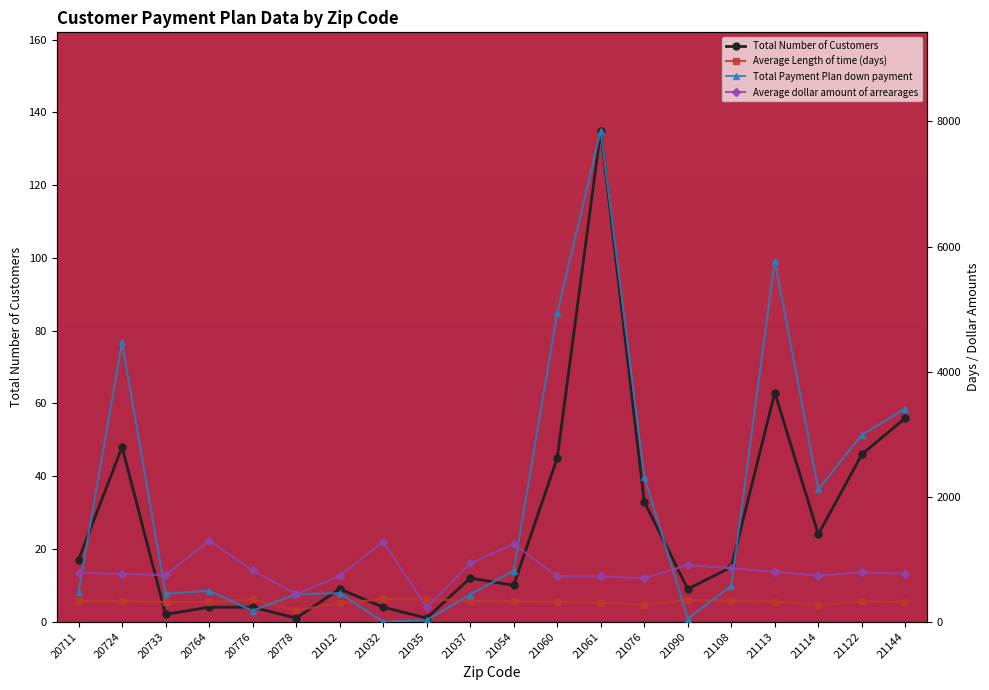

What is the approximate value of Average dollar amount of arrearages at 20711?

782.8